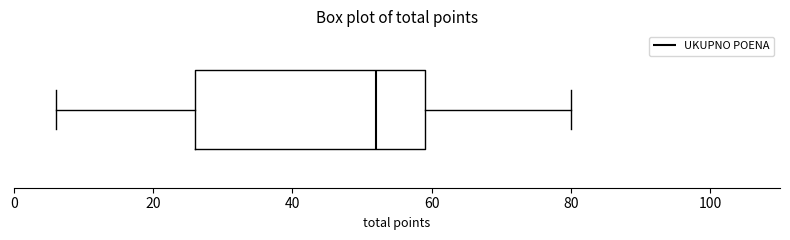

Read this box plot against the x-axis: the position of the median line, the range covered by the box, and the ends of both whiskers. The values are not printed on the chart, so give them approximately, as read against the axis.

median 52, box 26 to 60, whiskers 6 to 80